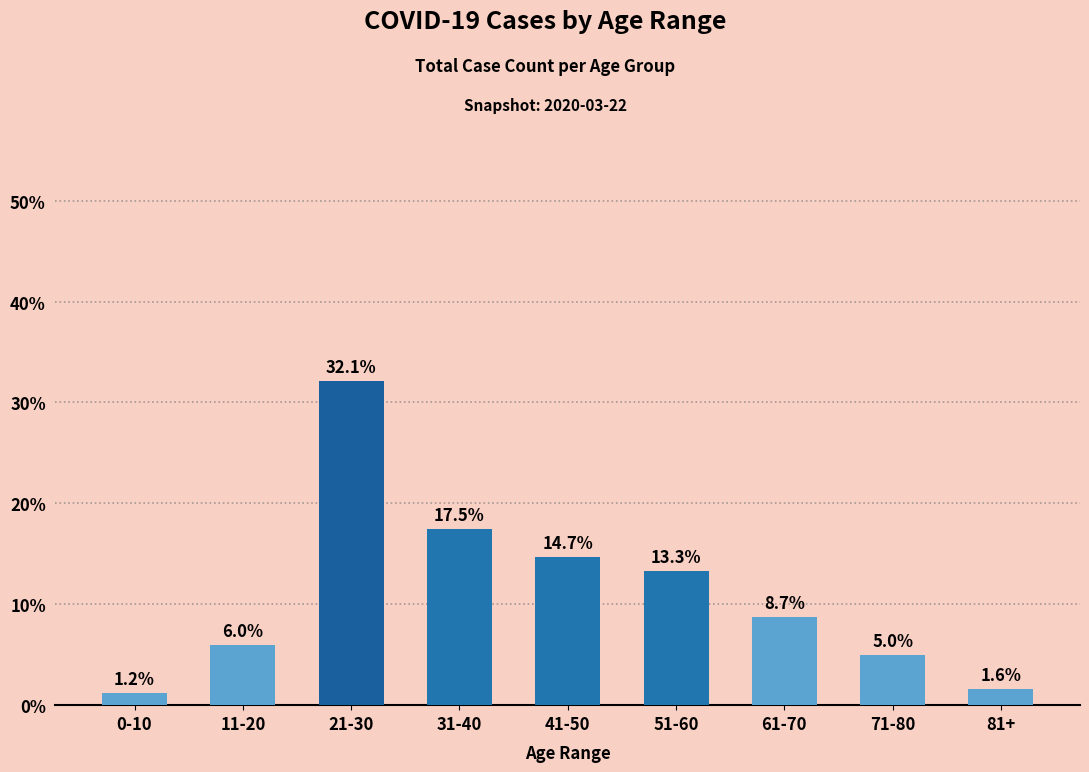

Does the chart contain stacked bars?

No